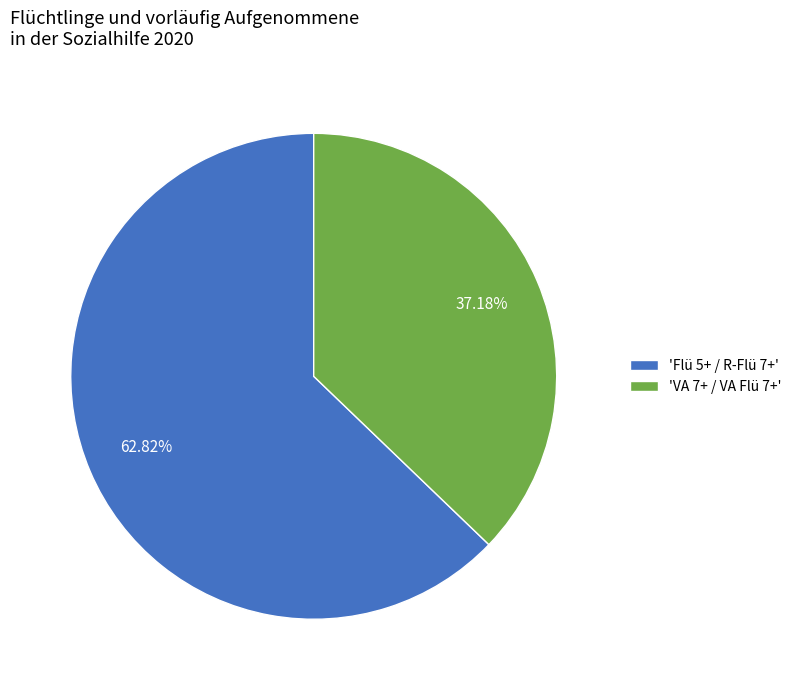

Is there any slice that represents more than half of the pie?

Yes